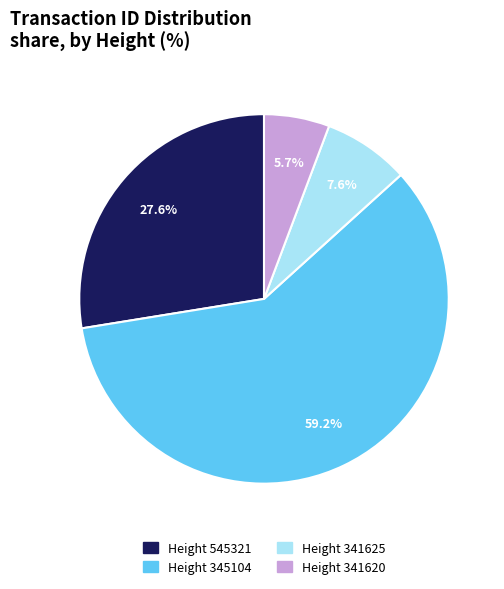

How many slices are in this pie chart?

4